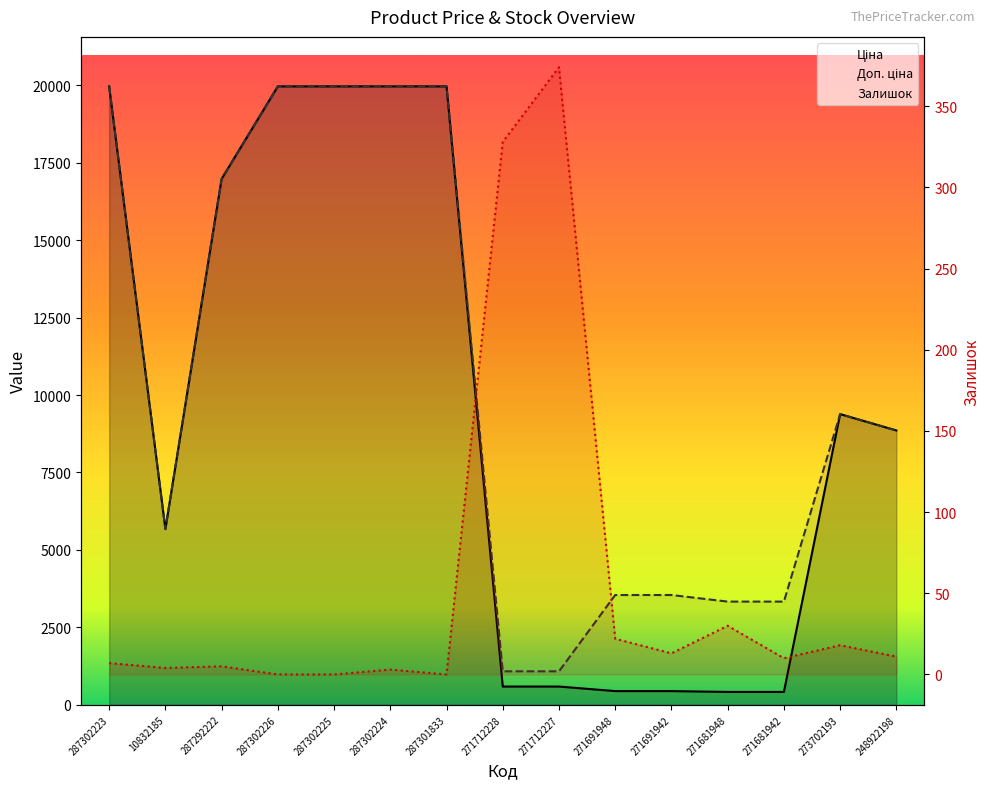

Is the value of Доп. ціна at 271691942 greater than the value of Залишок at 287301833?

Yes